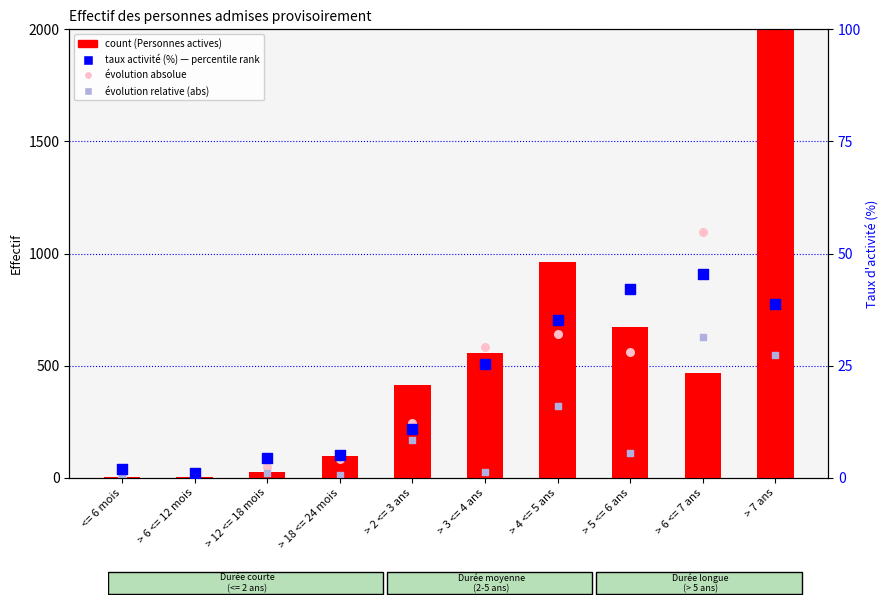

Which series has the widest spread of Y values?

count (Personnes actives)